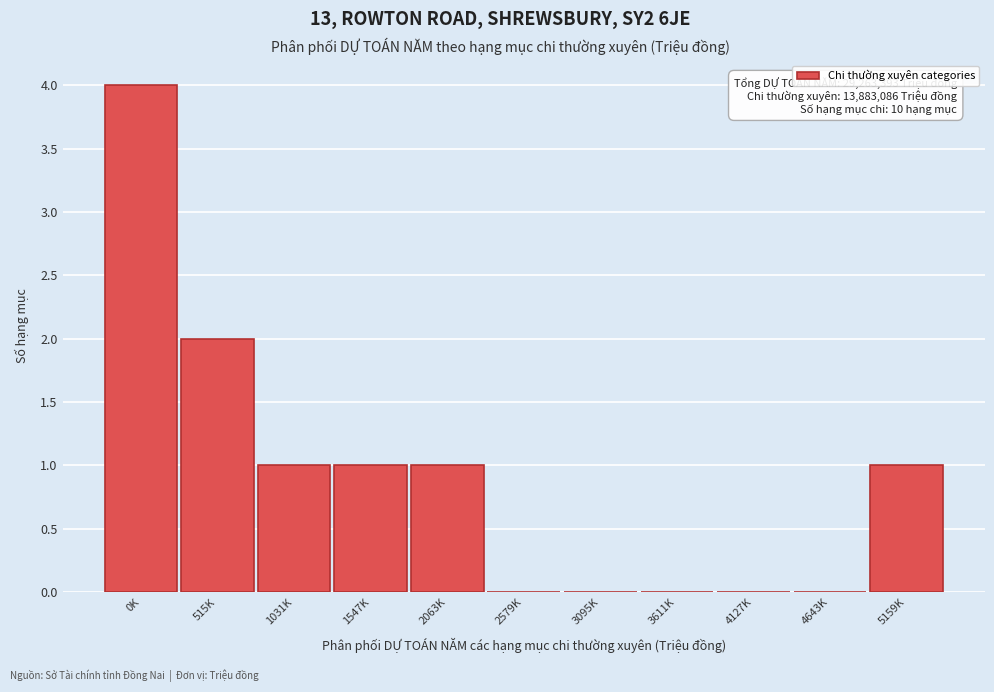

Reading left to right, list all the values displayed in this chart.

0K=4	515K=2	1031K=1	1547K=1	2063K=1	2579K=0	3095K=0	3611K=0	4127K=0	4643K=0	5159K=1